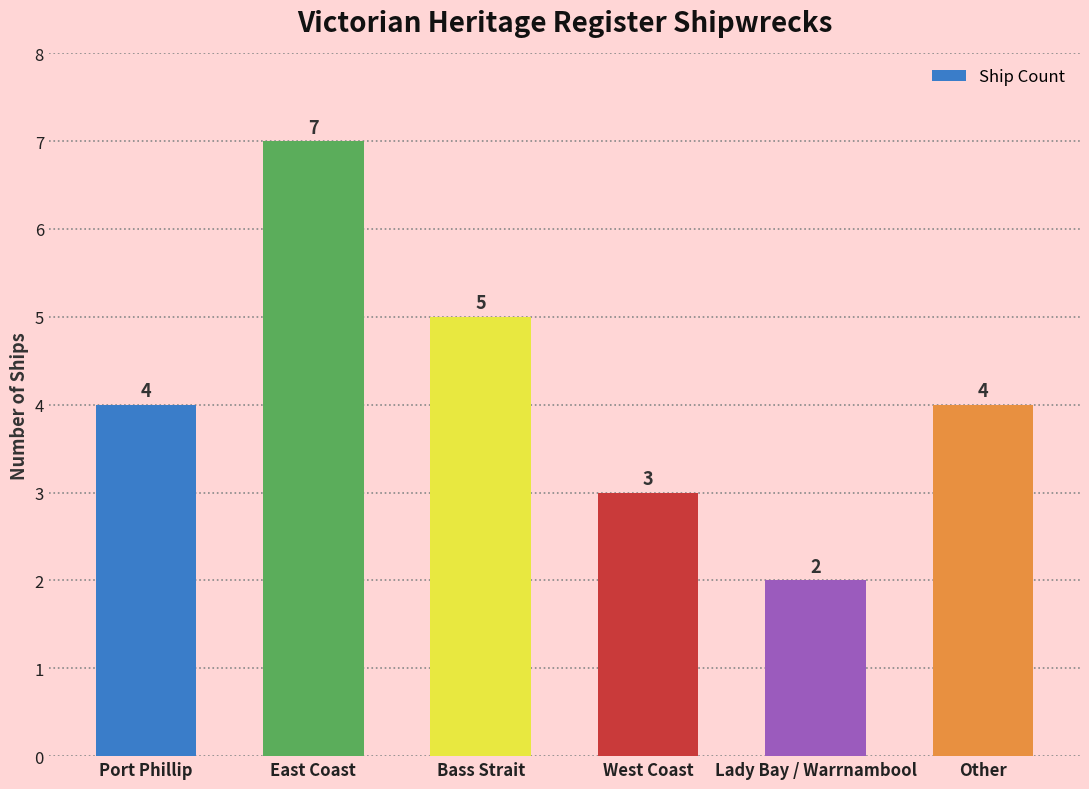

Reading left to right, transcribe all the data shown in this chart.

4	7	5	3	2	4